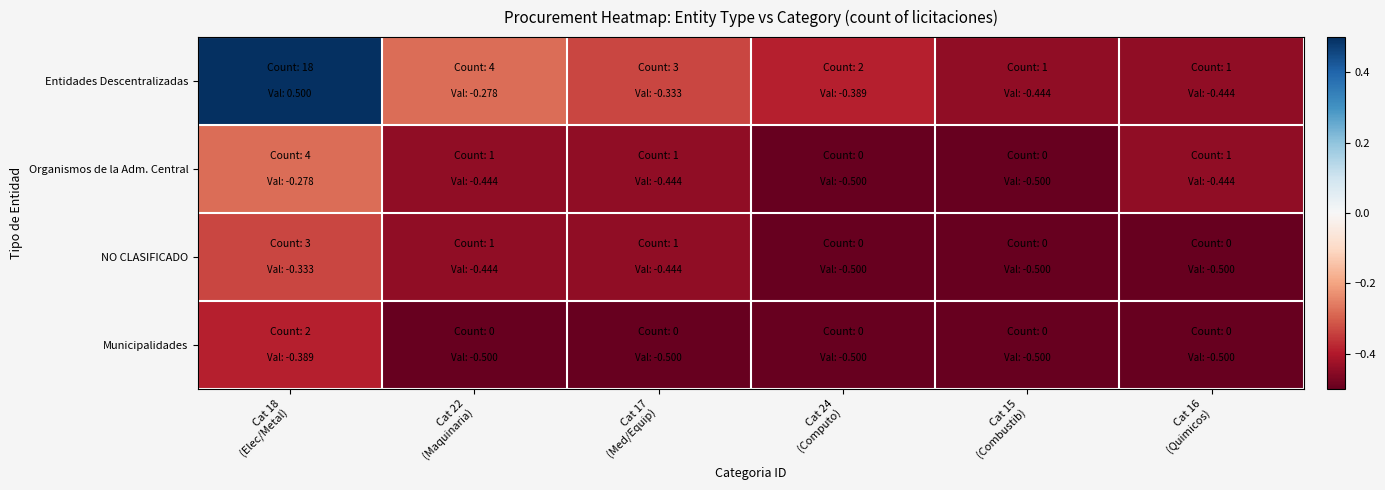

Reading right to left, list all the values displayed in this chart.

Entidades Descentralizadas: Cat 16
(Quimicos)=-0.4	Cat 15
(Combustib)=-0.4	Cat 24
(Computo)=-0.4	Cat 17
(Med/Equip)=-0.3	Cat 22
(Maquinaria)=-0.3	Cat 18
(Elec/Metal)=0.5
Organismos de la Adm. Central: Cat 16
(Quimicos)=-0.4	Cat 15
(Combustib)=-0.5	Cat 24
(Computo)=-0.5	Cat 17
(Med/Equip)=-0.4	Cat 22
(Maquinaria)=-0.4	Cat 18
(Elec/Metal)=-0.3
NO CLASIFICADO: Cat 16
(Quimicos)=-0.5	Cat 15
(Combustib)=-0.5	Cat 24
(Computo)=-0.5	Cat 17
(Med/Equip)=-0.4	Cat 22
(Maquinaria)=-0.4	Cat 18
(Elec/Metal)=-0.3
Municipalidades: Cat 16
(Quimicos)=-0.5	Cat 15
(Combustib)=-0.5	Cat 24
(Computo)=-0.5	Cat 17
(Med/Equip)=-0.5	Cat 22
(Maquinaria)=-0.5	Cat 18
(Elec/Metal)=-0.4